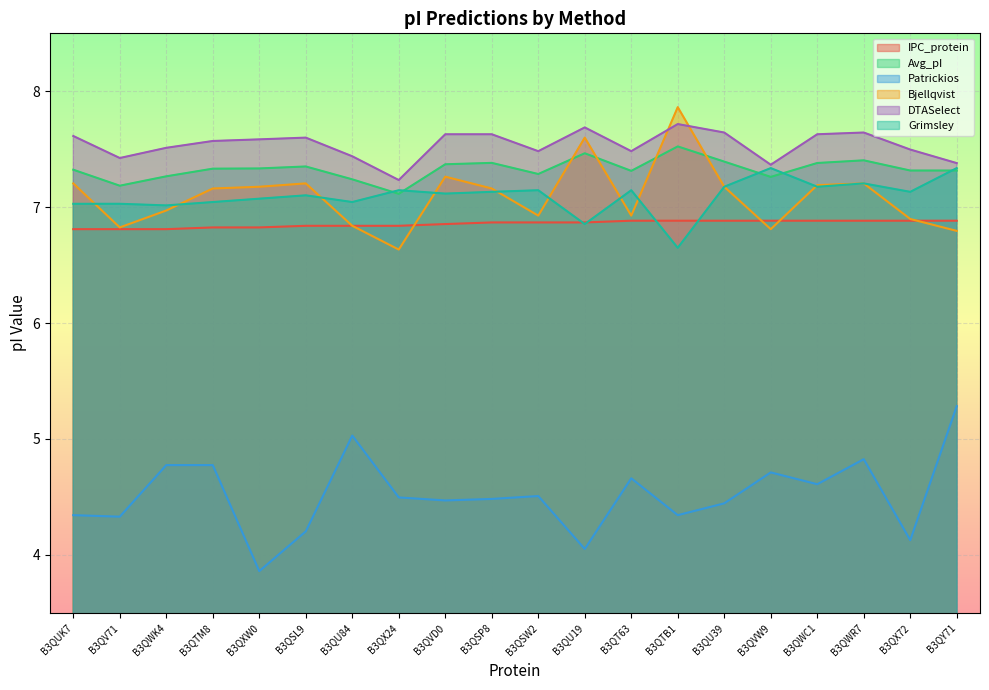

List the series in order of their peak value, highest first.

Bjellqvist, DTASelect, Avg_pI, Grimsley, IPC_protein, Patrickios